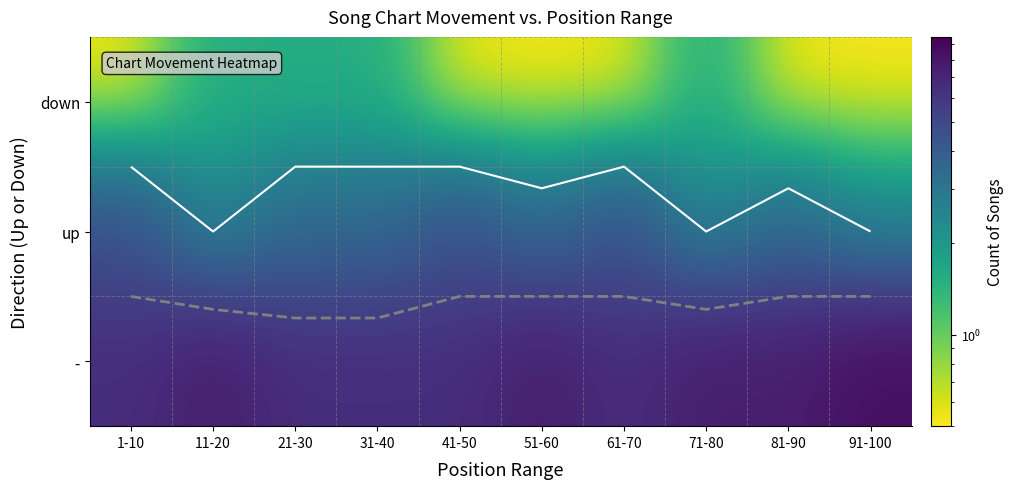

How many values in the - series are below 7?

5